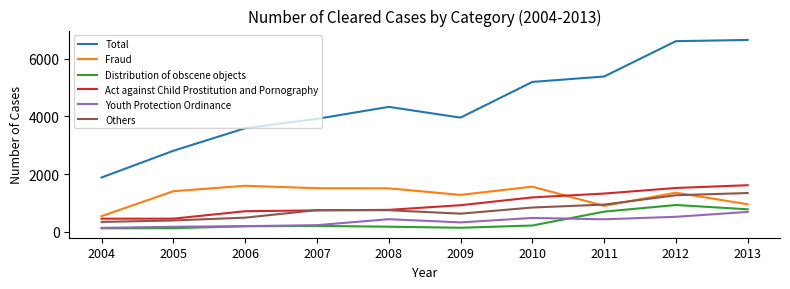

At 2012, list the series in order from smallest to largest.

Youth Protection Ordinance, Distribution of obscene objects, Others, Fraud, Act against Child Prostitution and Pornography, Total